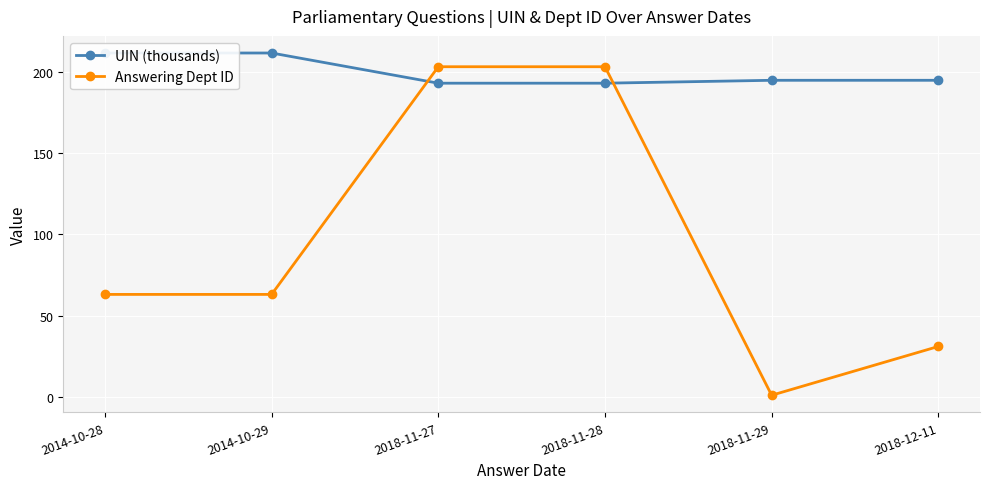

How many data points in UIN (thousands) are less than 194?

2